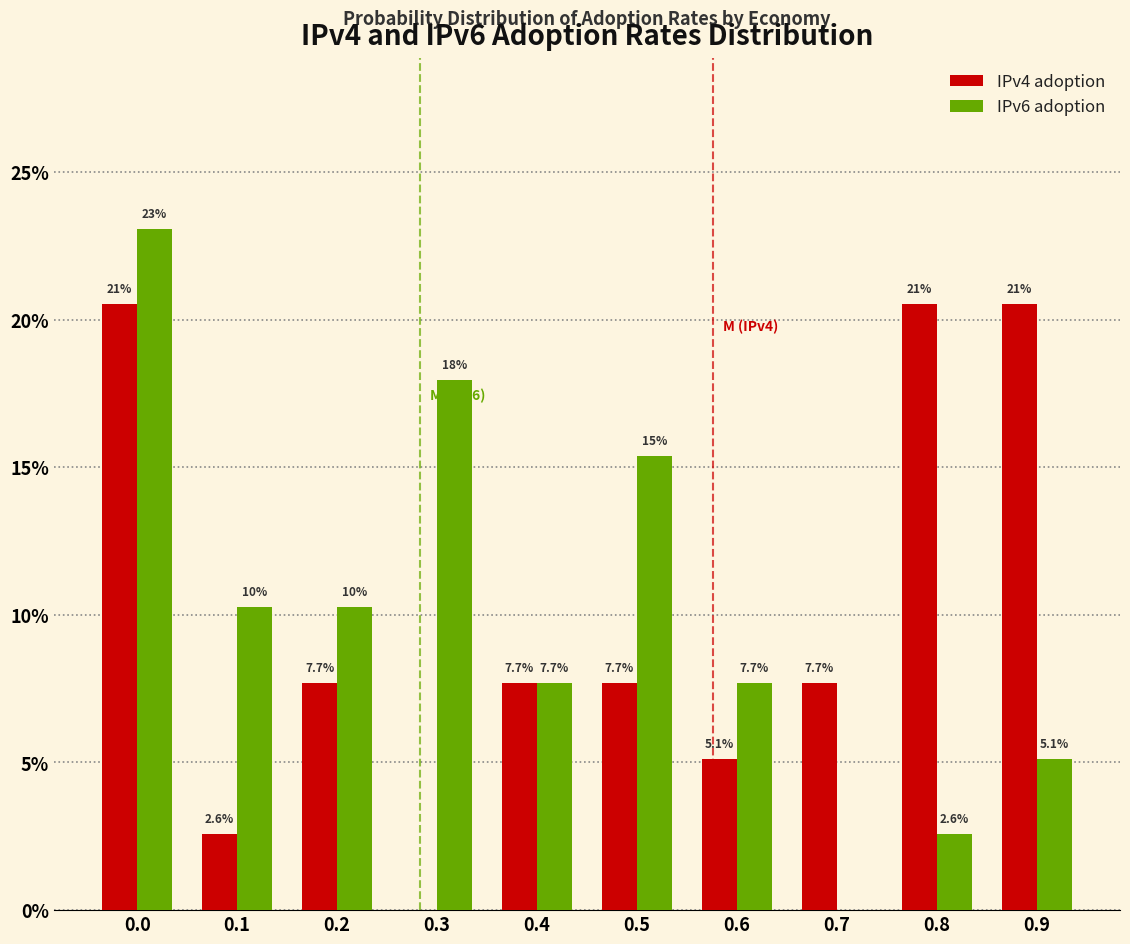

Reading right to left, extract all data points from this chart.

IPv4 adoption: 0.9=20.5	0.8=20.5	0.7=7.7	0.6=5.1	0.5=7.7	0.4=7.7	0.3=0.0	0.2=7.7	0.1=2.6	0.0=20.5
IPv6 adoption: 0.9=5.1	0.8=2.6	0.7=0.0	0.6=7.7	0.5=15.4	0.4=7.7	0.3=17.9	0.2=10.3	0.1=10.3	0.0=23.1